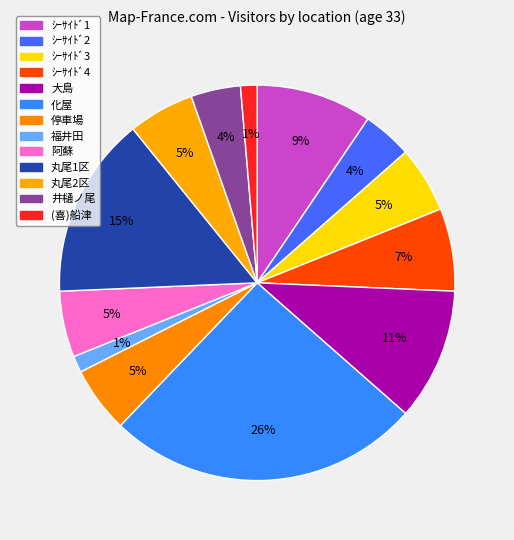

Count the number of slices in the pie.

13